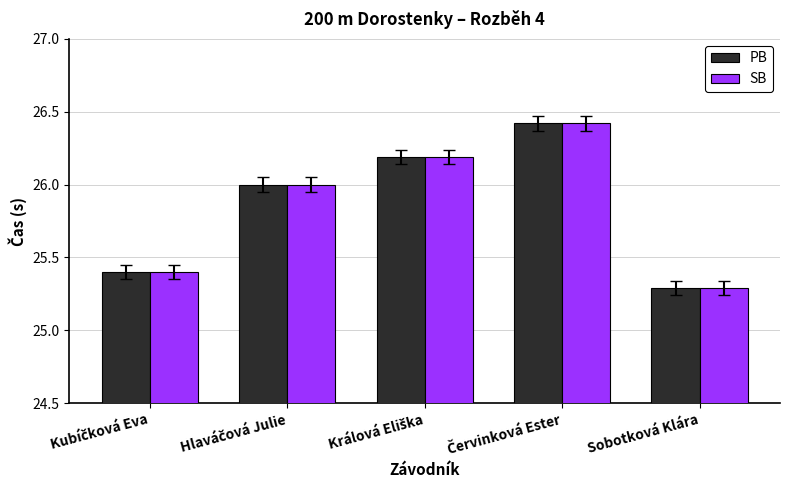

What is the difference between the maximum and minimum values in the SB series?

1.1